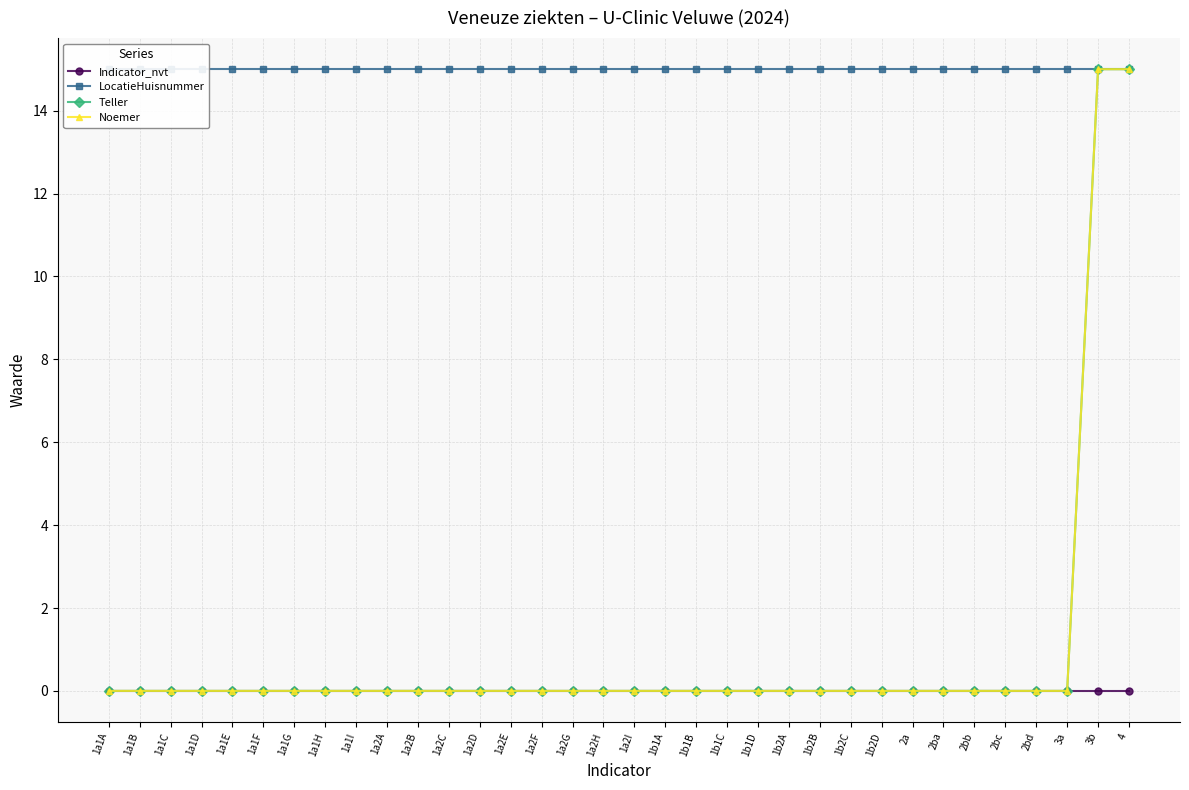

True or false: Indicator_nvt and Noemer cross at least once.

False